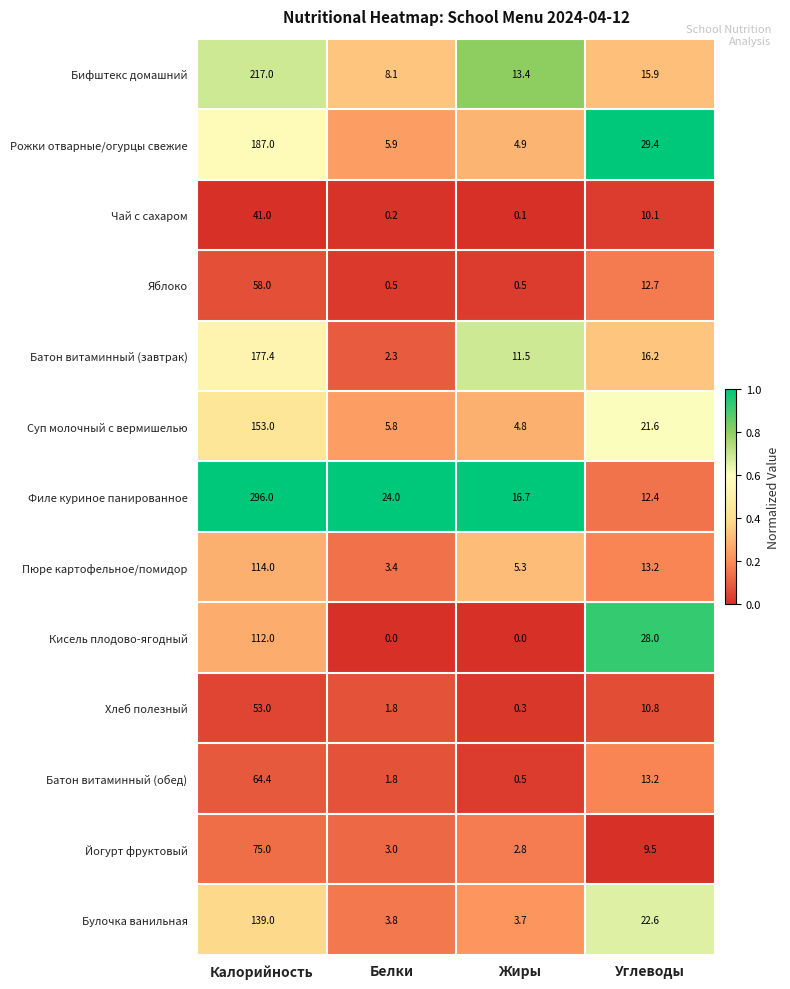

List the series in order of their peak value, lowest first.

Чай с сахаром, Хлеб полезный, Яблоко, Батон витаминный (обед), Йогурт фруктовый, Кисель плодово-ягодный, Пюре картофельное/помидор, Булочка ванильная, Суп молочный с вермишелью, Батон витаминный (завтрак), Рожки отварные/огурцы свежие, Бифштекс домашний, Филе куриное панированное